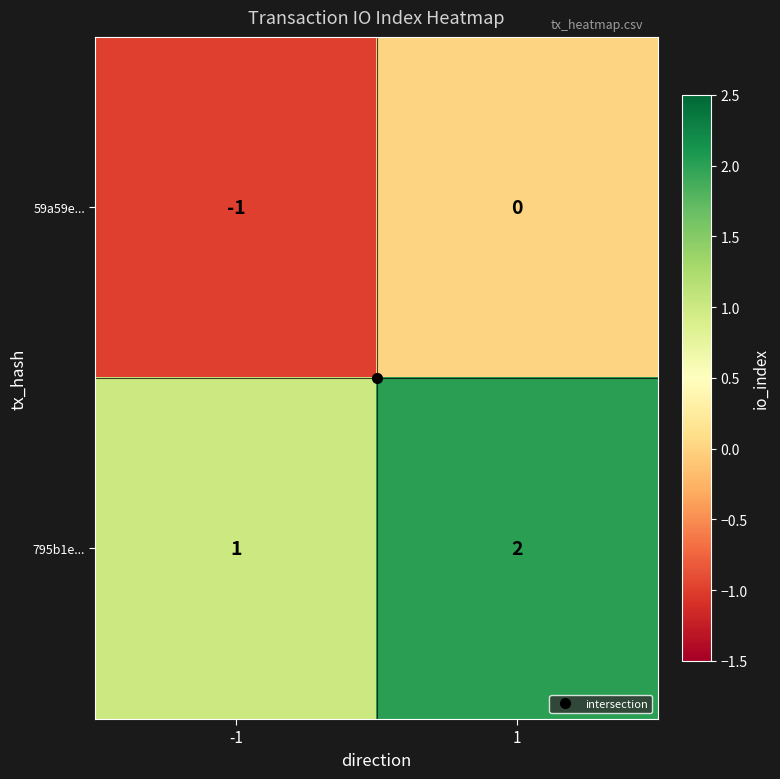

Is the value of 795b1e... at 1 greater than the value of 59a59e... at 1?

Yes